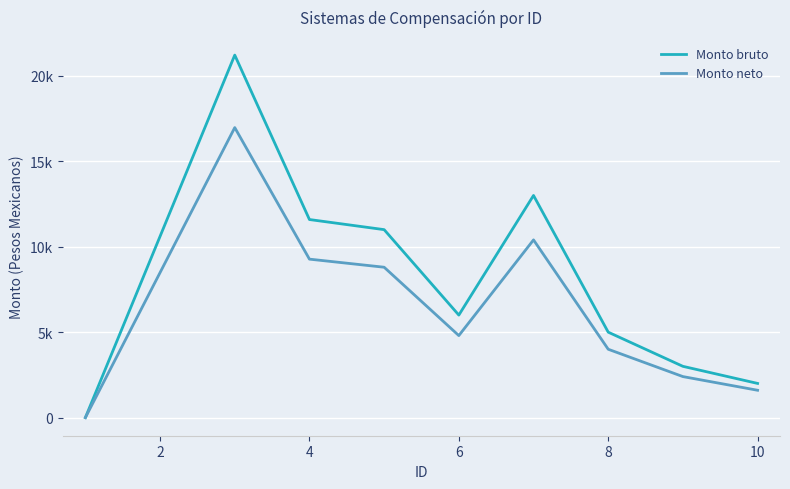

True or false: Monto neto and Monto bruto cross at least once.

False